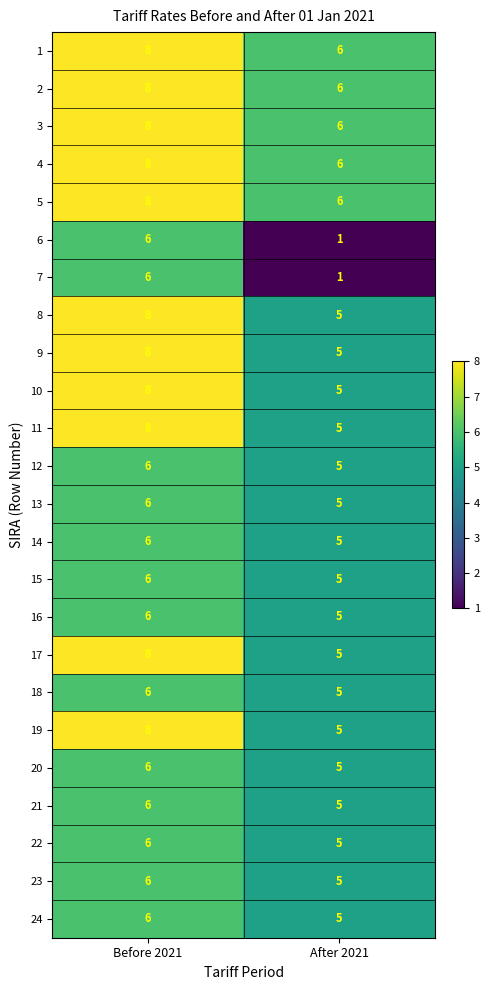

What is the sum of the 4 values at Before 2021 and After 2021?

14